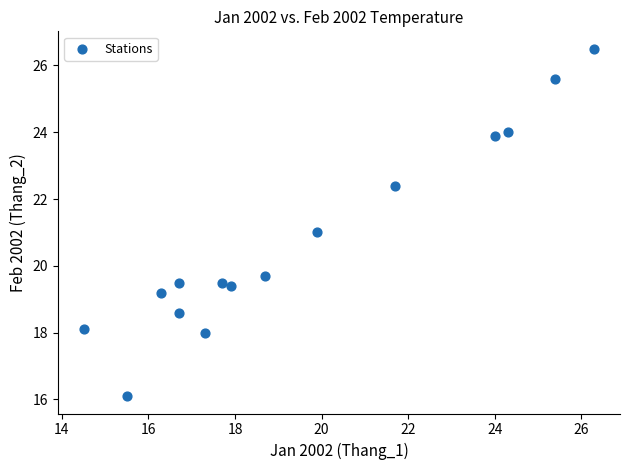

What is the range of X values (max minus min)?

11.8